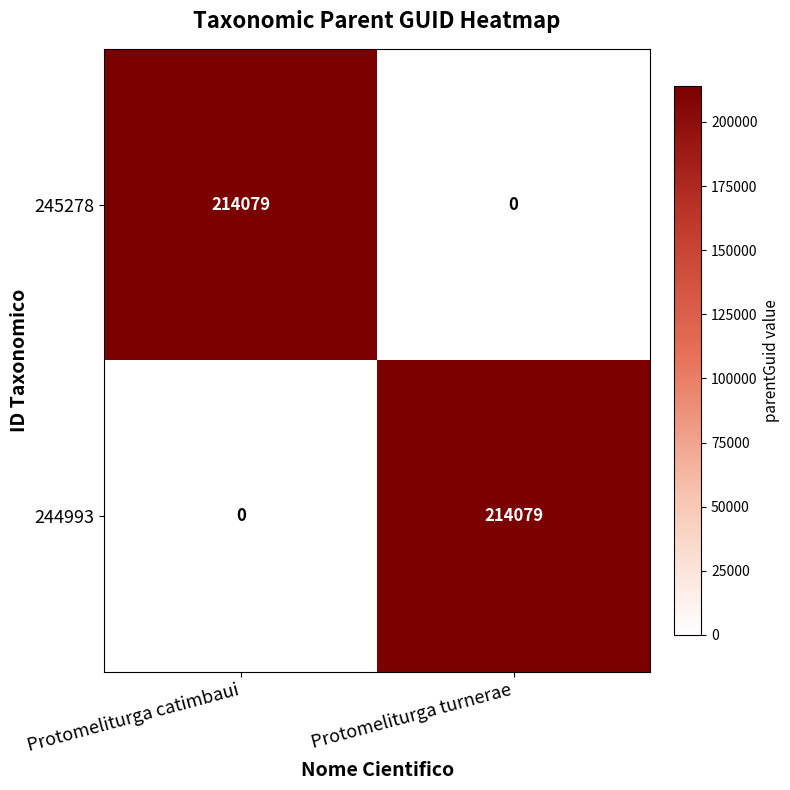

What is the sum of the 245278 values at Protomeliturga turnerae and Protomeliturga catimbaui?

214079